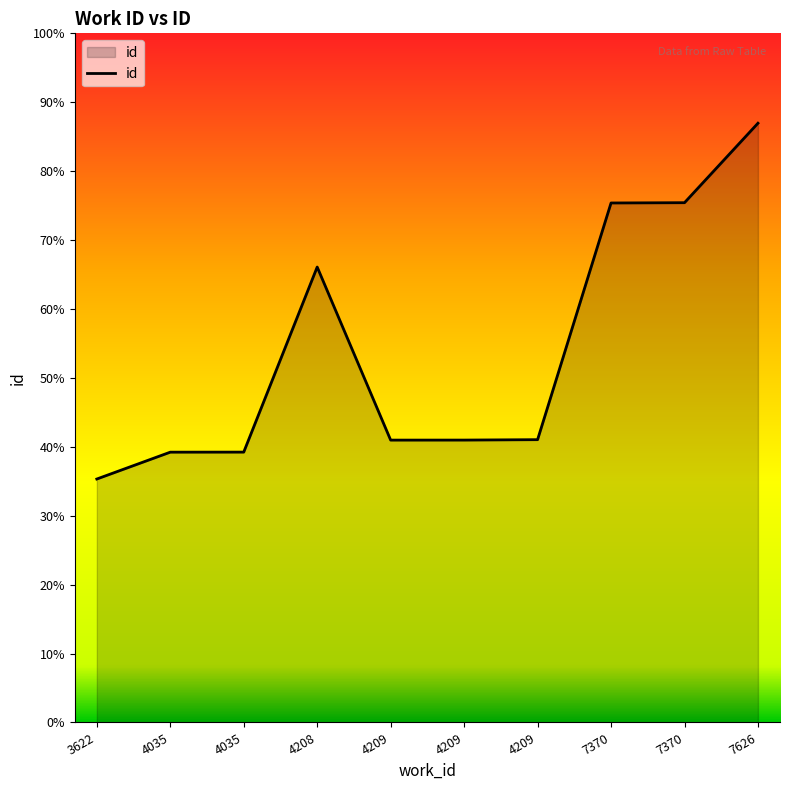

True or false: the data has more than 2 interior local peaks.

False